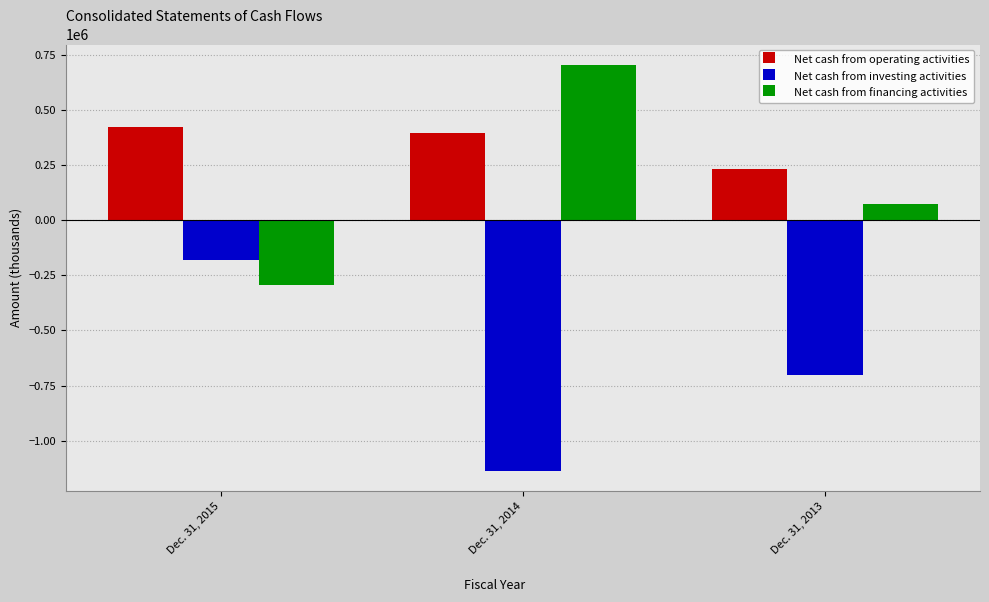

Count the number of categories in the chart.

3